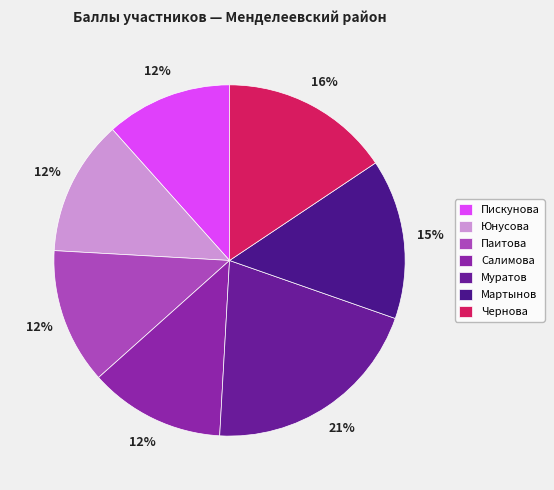

Count the number of slices in the pie.

7